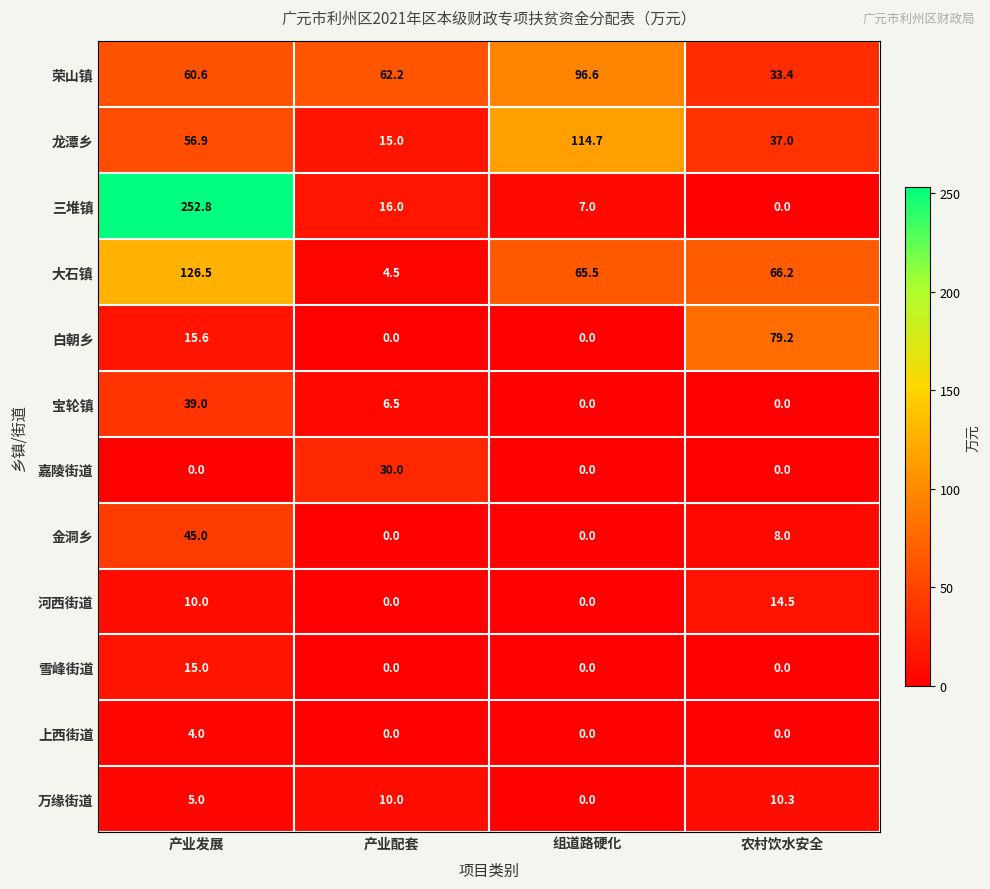

List the series in order of their peak value, lowest first.

上西街道, 万缘街道, 河西街道, 雪峰街道, 嘉陵街道, 宝轮镇, 金洞乡, 白朝乡, 荣山镇, 龙潭乡, 大石镇, 三堆镇